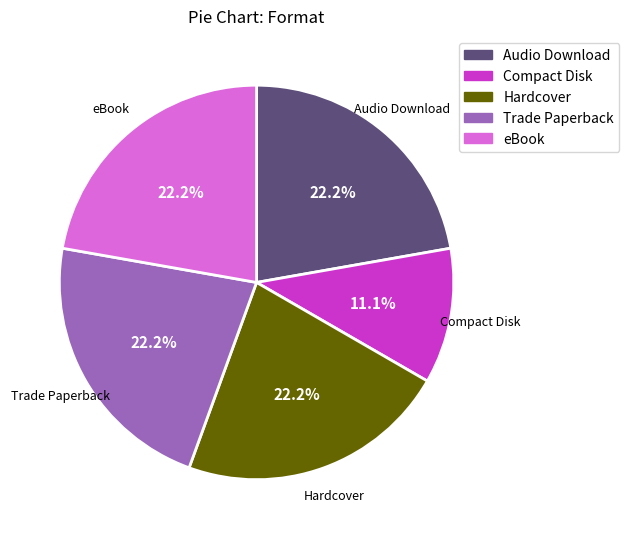

To the nearest percent, what is the average slice percentage?

20%